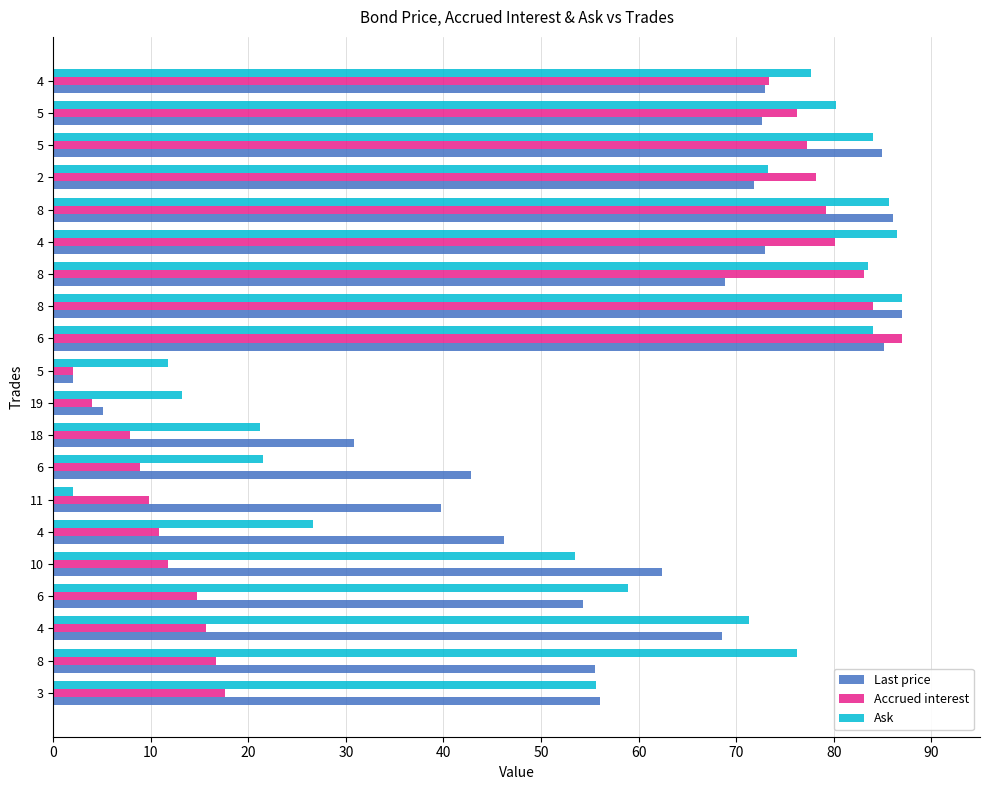

What are all the series names shown in the legend?

Last price, Accrued interest, Ask